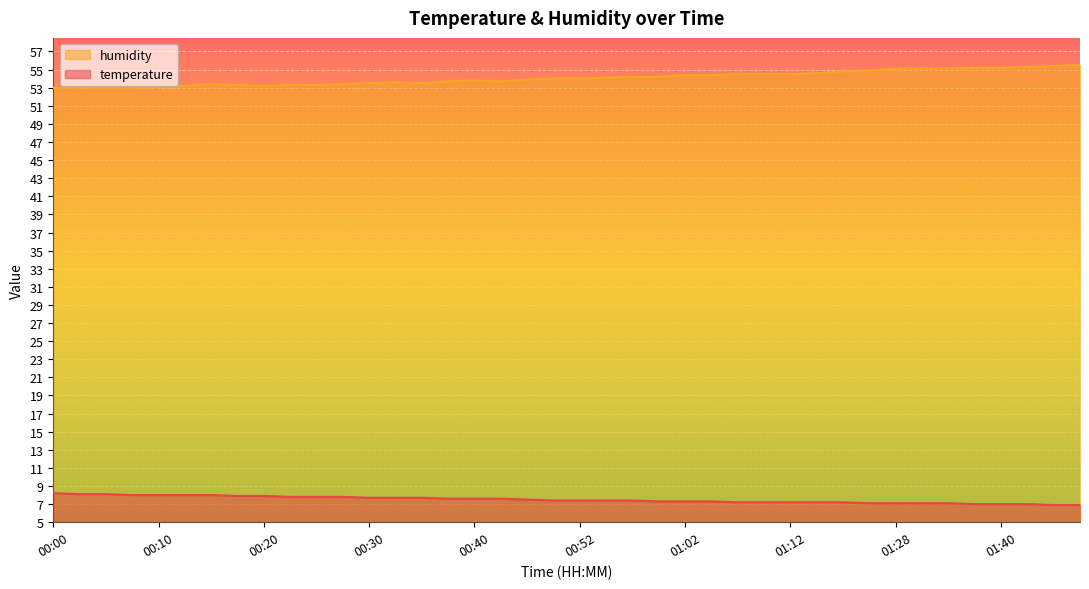

What is the label of the 16th point from the left?

00:37